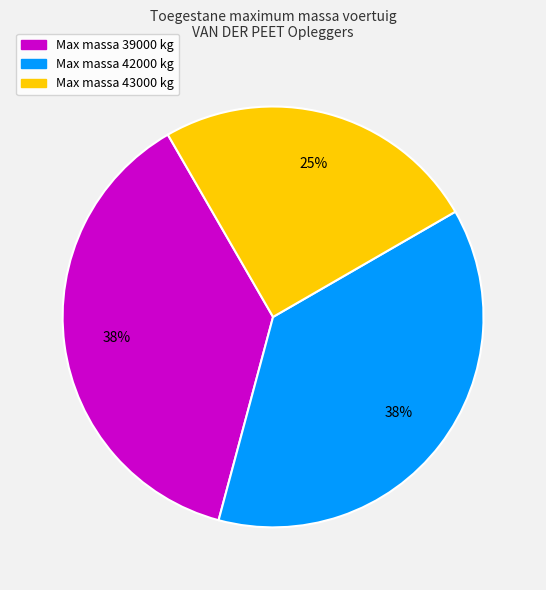

Count the number of slices in the pie.

3